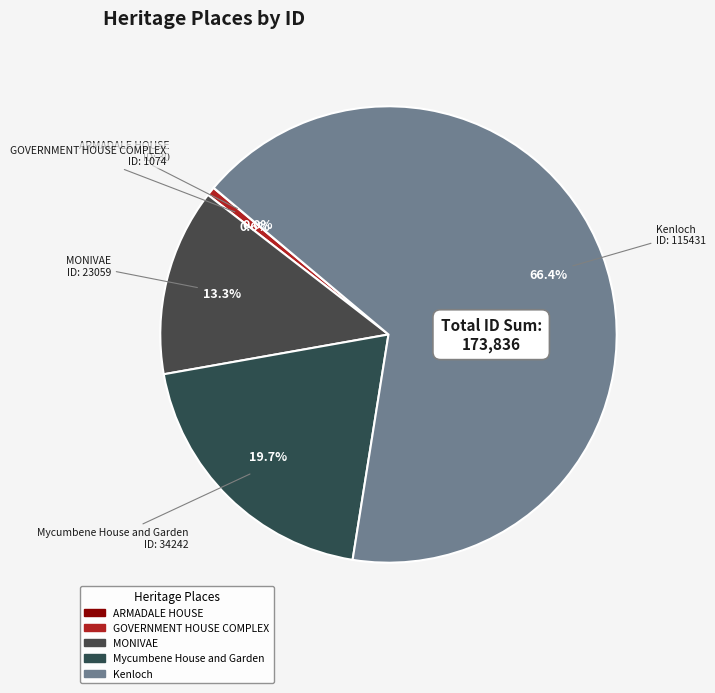

Which category has the biggest portion of the pie?

Kenloch